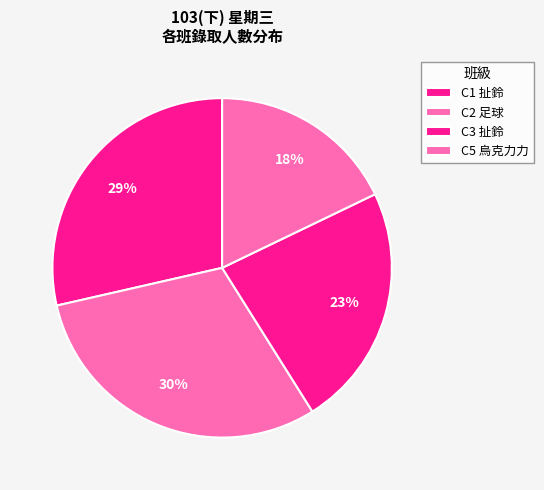

Which slice is the largest?

C2 足球